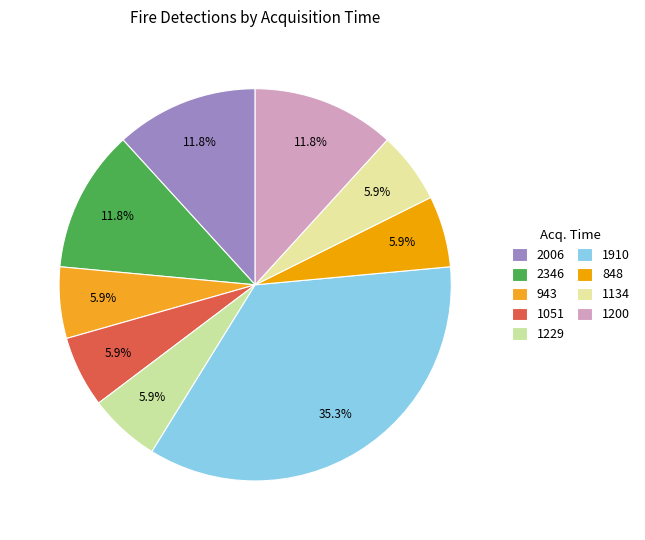

Count the number of slices in the pie.

9